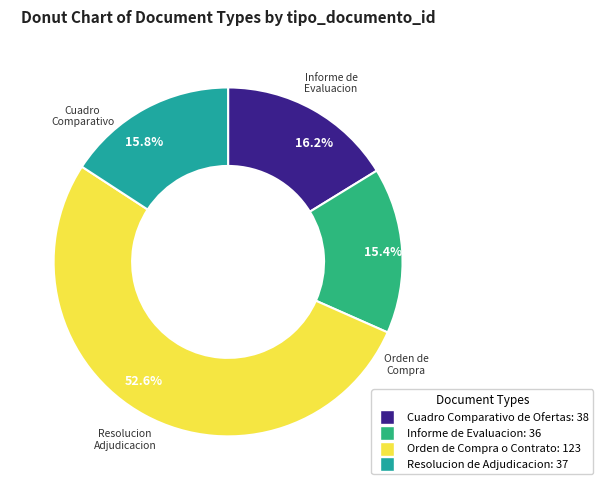

How many segments does this pie chart have?

4